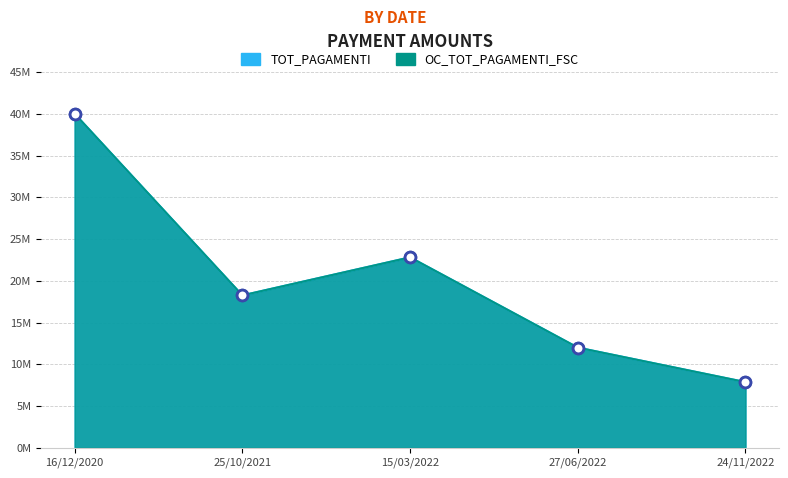

Which series contains the lowest Y value?

TOT_PAGAMENTI